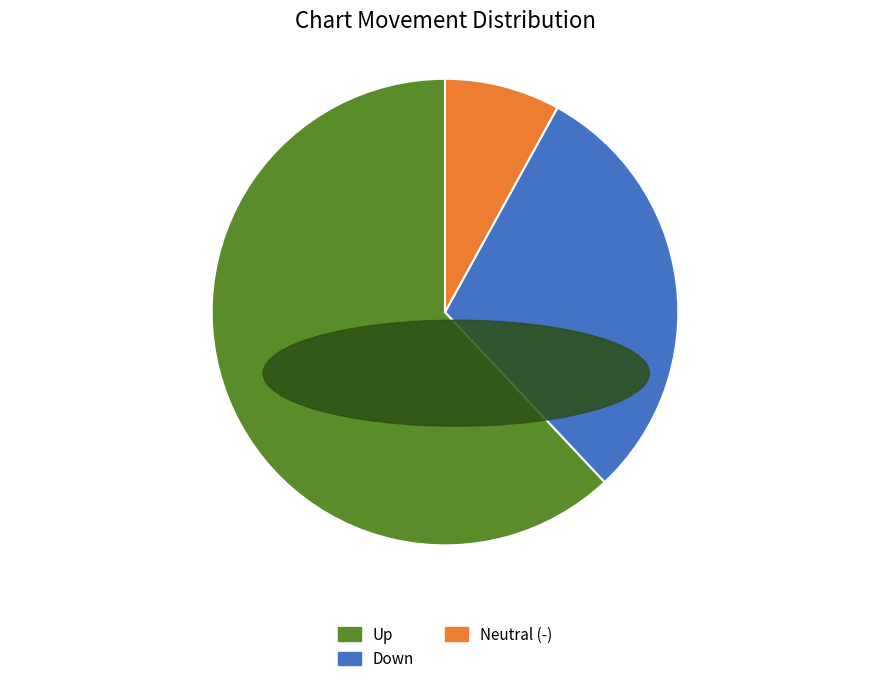

Combined, do Neutral (-) and Down account for over 50%?

No